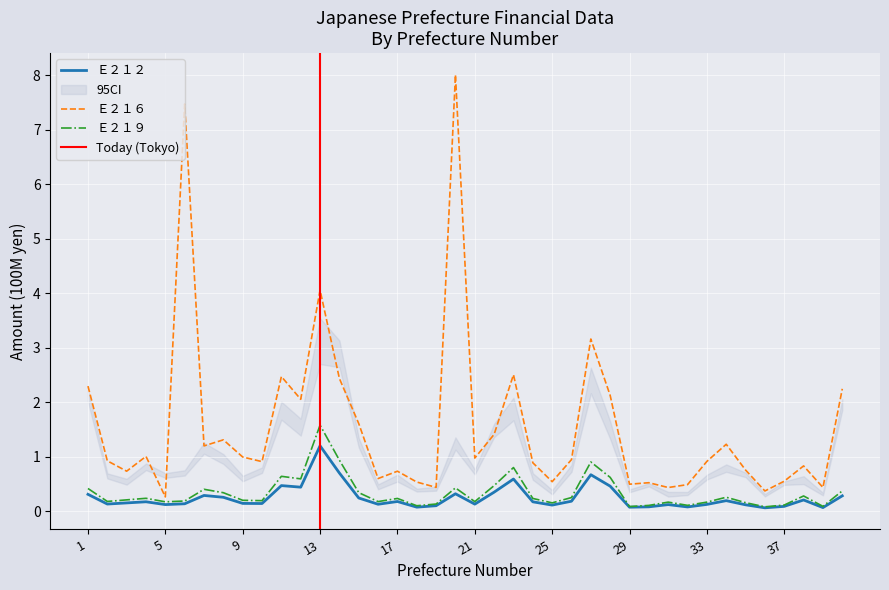

True or false: Ｅ２１６ and Ｅ２１９ cross at least once.

False